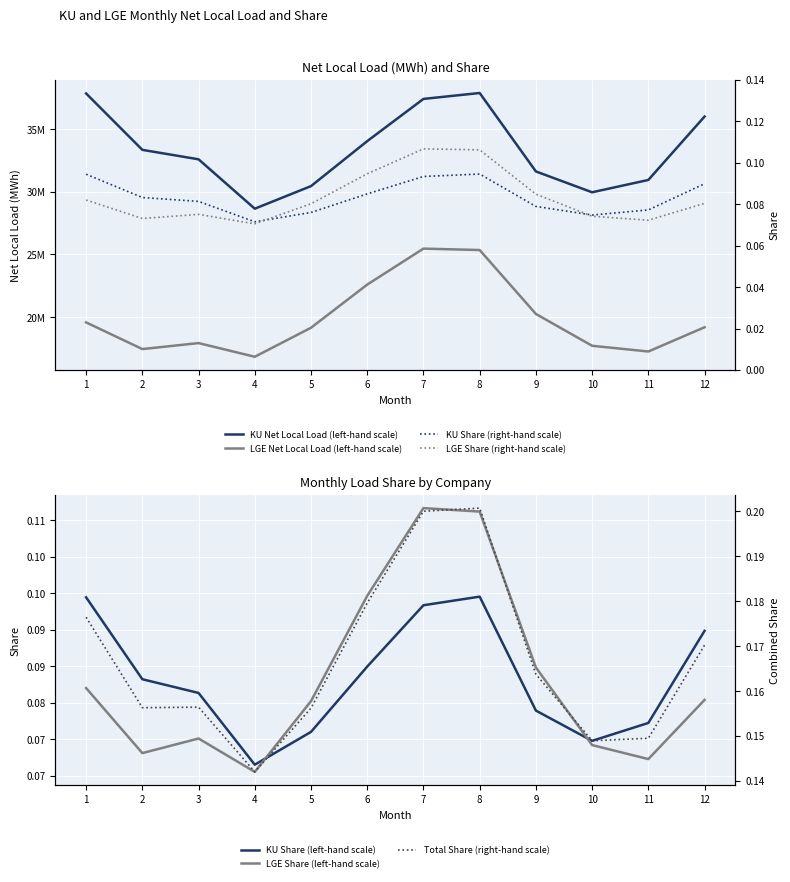

Which series changed the most between 2 and 8?

LGE Net Local Load